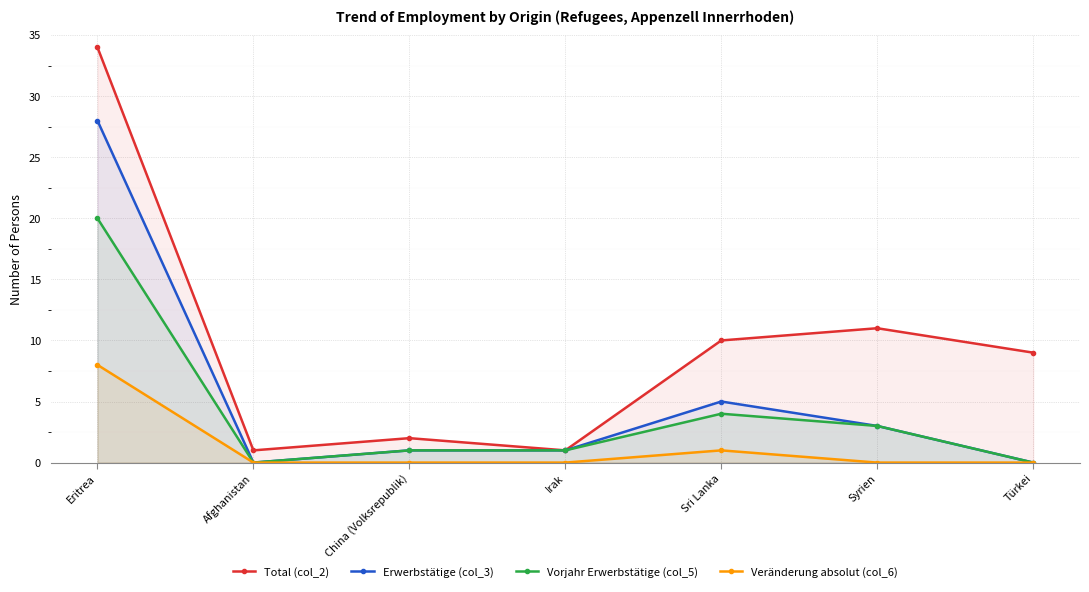

At which category does Total (col_2) reach its first local peak?

China (Volksrepublik)